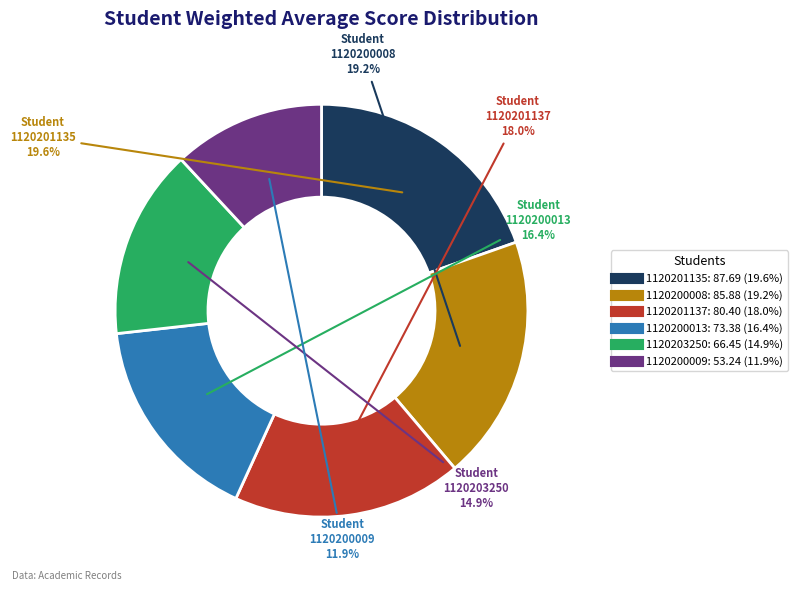

What percentage is the 1120203250 slice, to the nearest percent?

15%